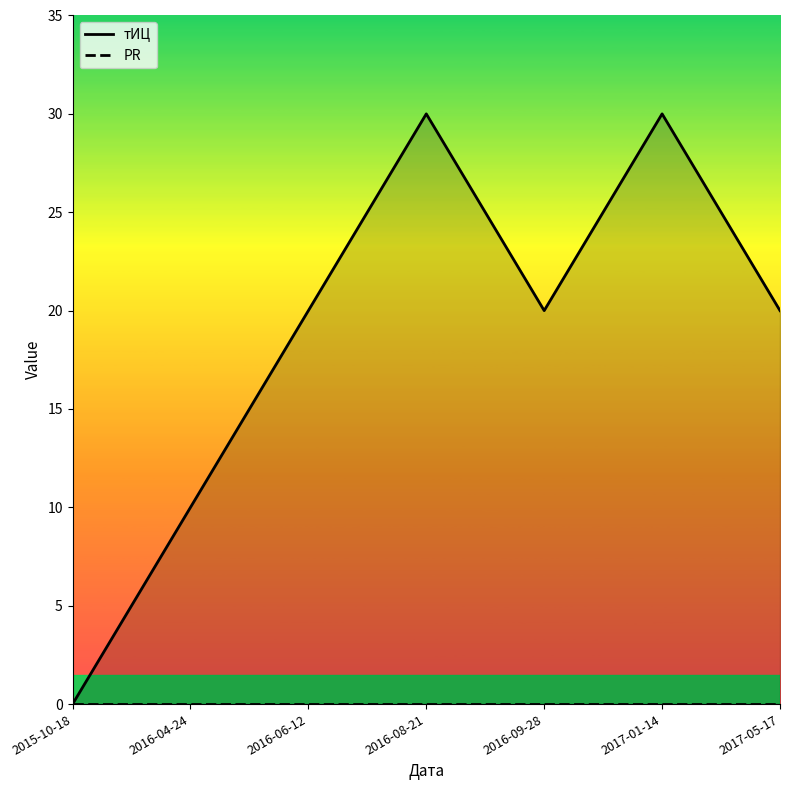

True or false: тИЦ and PR cross at least once.

False